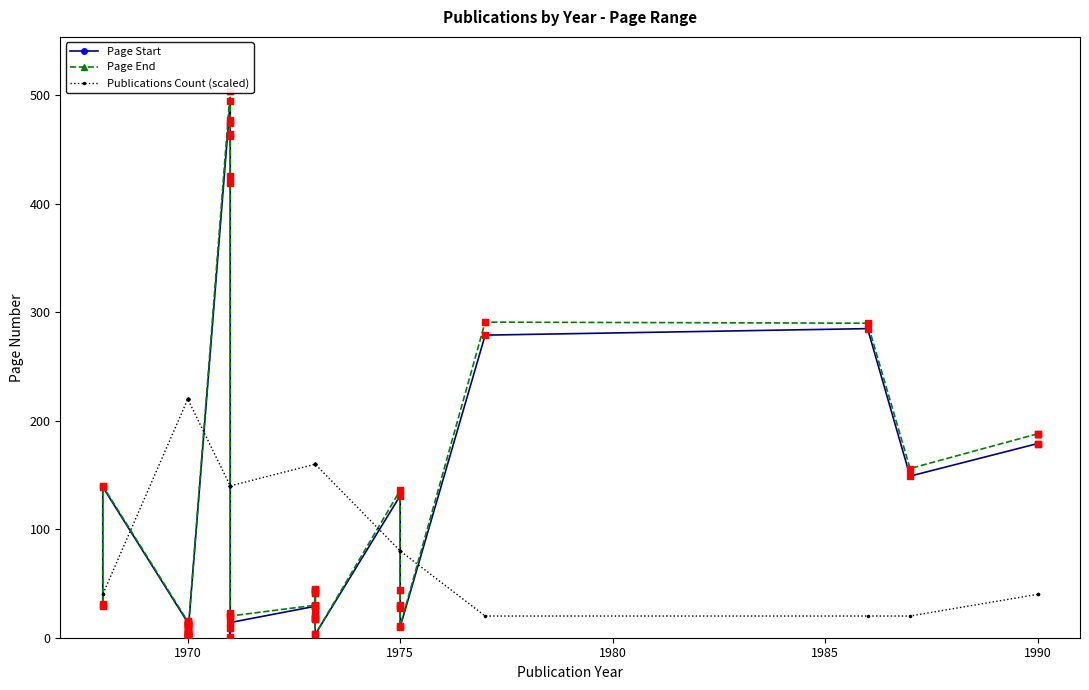

Which series contains the lowest Y value?

Page Start